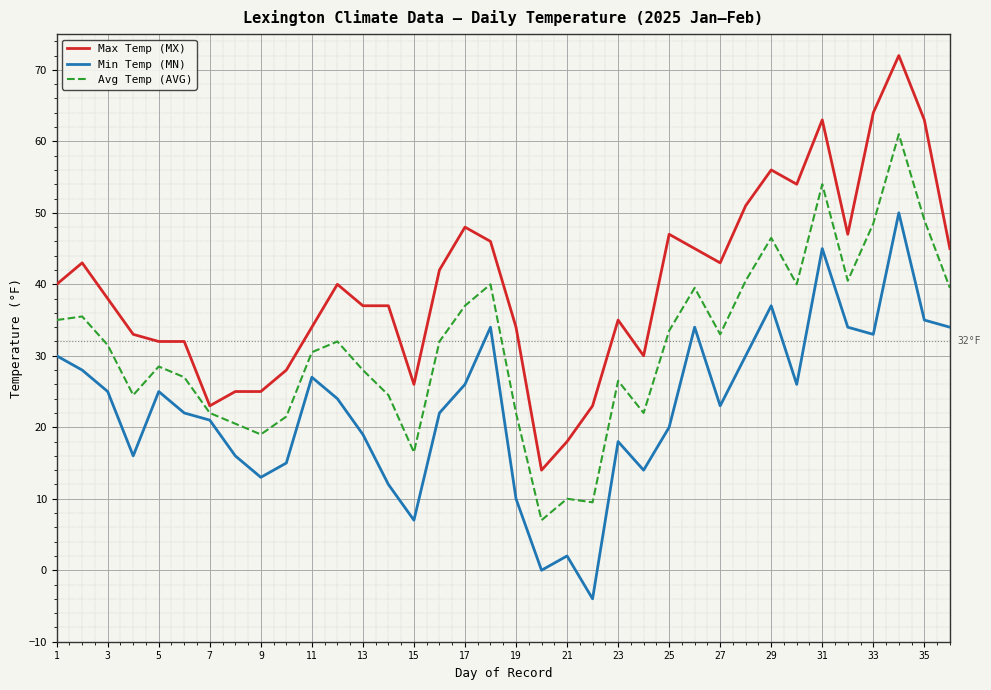

What is the smallest value displayed?

-4.0